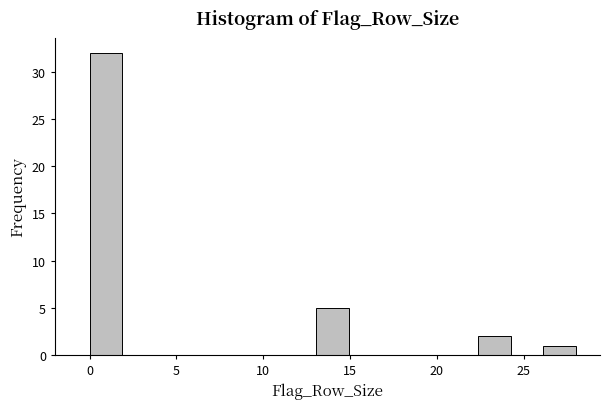

Read against the x-axis, roughly where is the centre of the tallest bar?

1.0